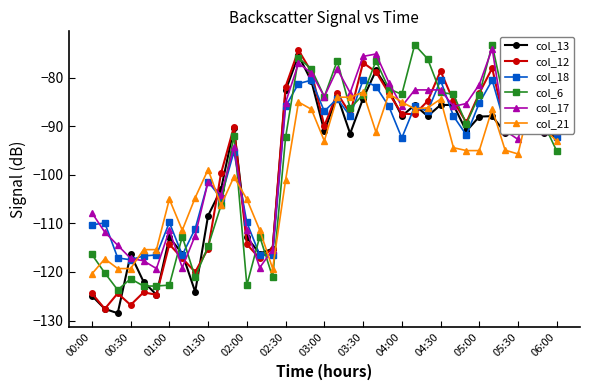

True or false: col_12 has a value of -187.3 at 01:30.

False